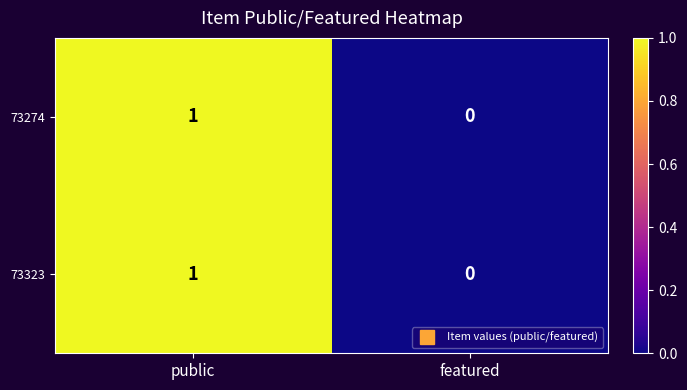

Is the value of 73274 at featured greater than the value of 73323 at public?

No